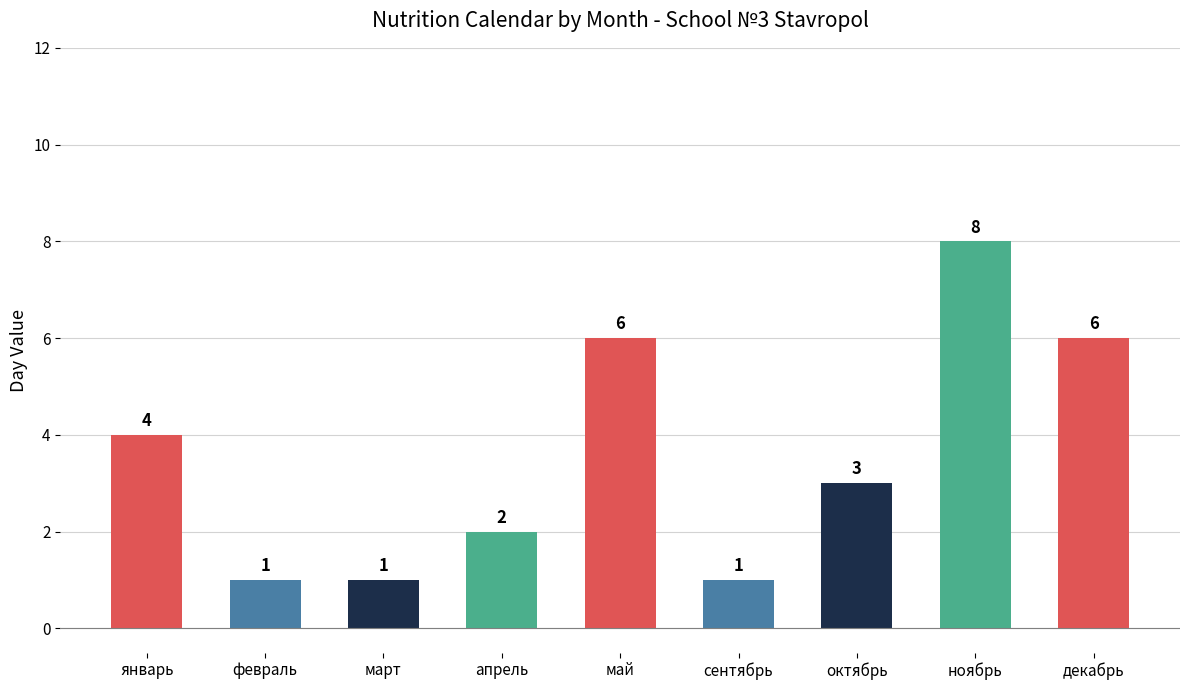

What is the smallest value displayed?

1